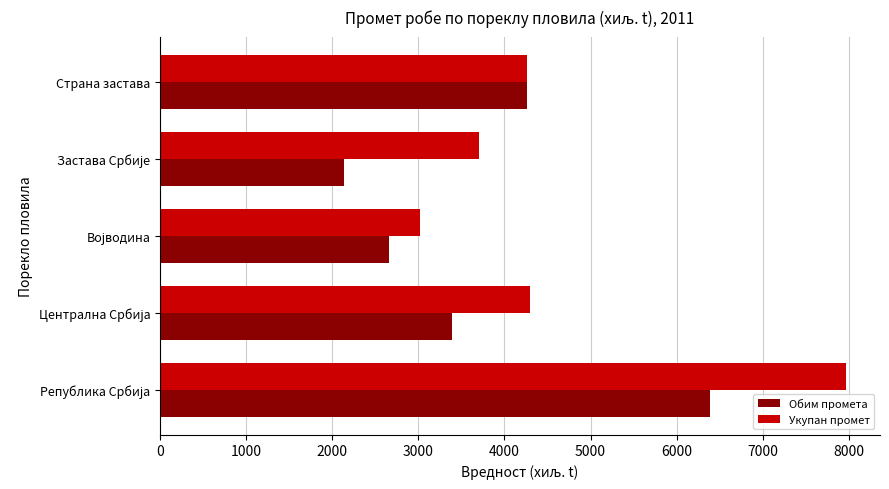

What is the lowest value of the Обим промета series?

2135